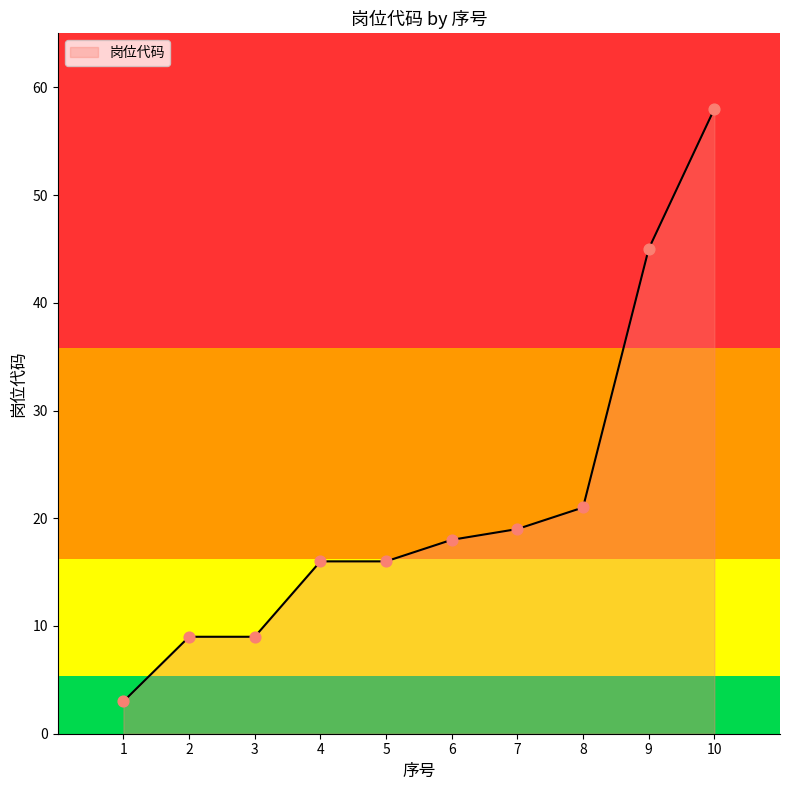

What is the change in value from 4 to 9?

+29